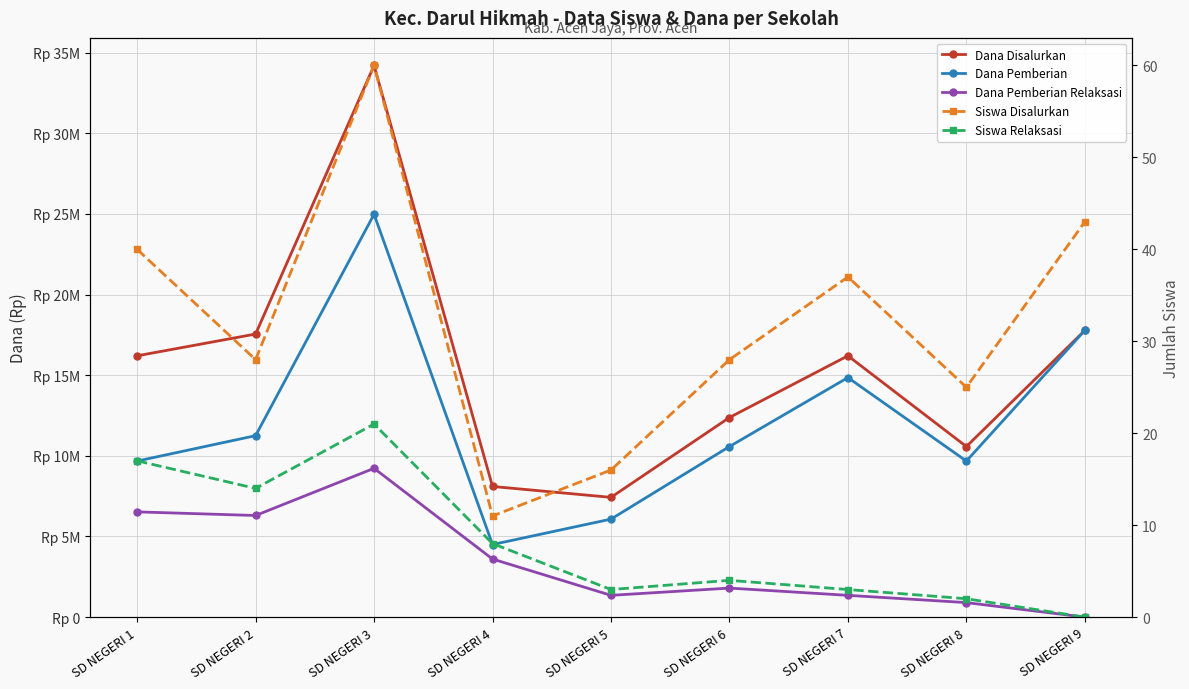

What is the difference between the Dana Pemberian Relaksasi values at SD NEGERI 4 and SD NEGERI 6?

1800000